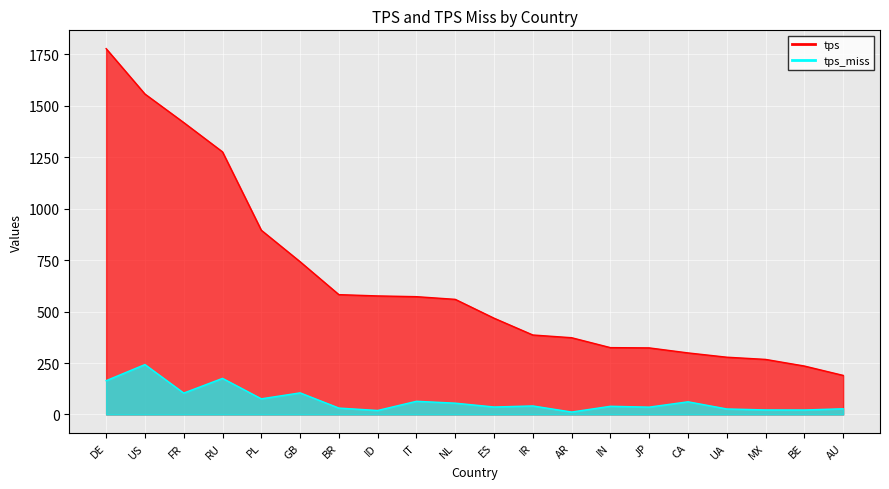

Reading left to right, list all the values displayed in this chart.

tps: DE=1777.9	US=1557.4	FR=1418.7	RU=1276.2	PL=895.5	GB=742.5	BR=582.4	ID=576.2	IT=572.6	NL=559.5	ES=468.0	IR=386.3	AR=373.1	IN=325.0	JP=323.6	CA=299.2	UA=278.4	MX=267.7	BE=235.5	AU=190.0
tps_miss: DE=164.4	US=242.7	FR=104.1	RU=175.6	PL=76.2	GB=105.1	BR=31.2	ID=19.6	IT=64.3	NL=55.1	ES=36.5	IR=41.6	AR=12.0	IN=40.0	JP=35.9	CA=61.8	UA=27.0	MX=22.3	BE=22.0	AU=27.9